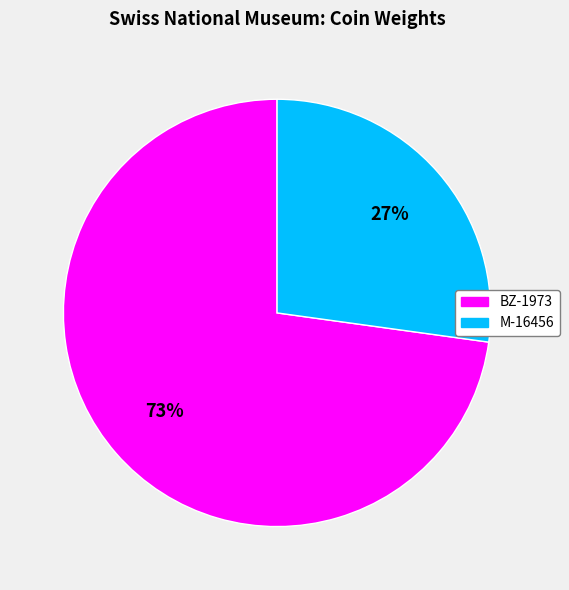

Which slice is the largest?

BZ-1973